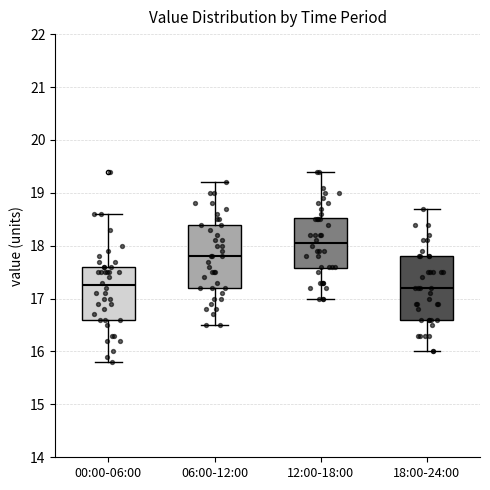

Reading left to right, read every box against the y-axis: the position of its median line, the range the box covers, and the ends of its whiskers. The values are not printed on the chart, so give them approximately, as read against the axis.

00:00-06:00: median 17.3, box 16.6 to 17.6, whiskers 15.8 to 18.6
06:00-12:00: median 17.8, box 17.2 to 18.4, whiskers 16.5 to 19.2
12:00-18:00: median 18.1, box 17.6 to 18.5, whiskers 17.0 to 19.4
18:00-24:00: median 17.2, box 16.6 to 17.8, whiskers 16.0 to 18.7